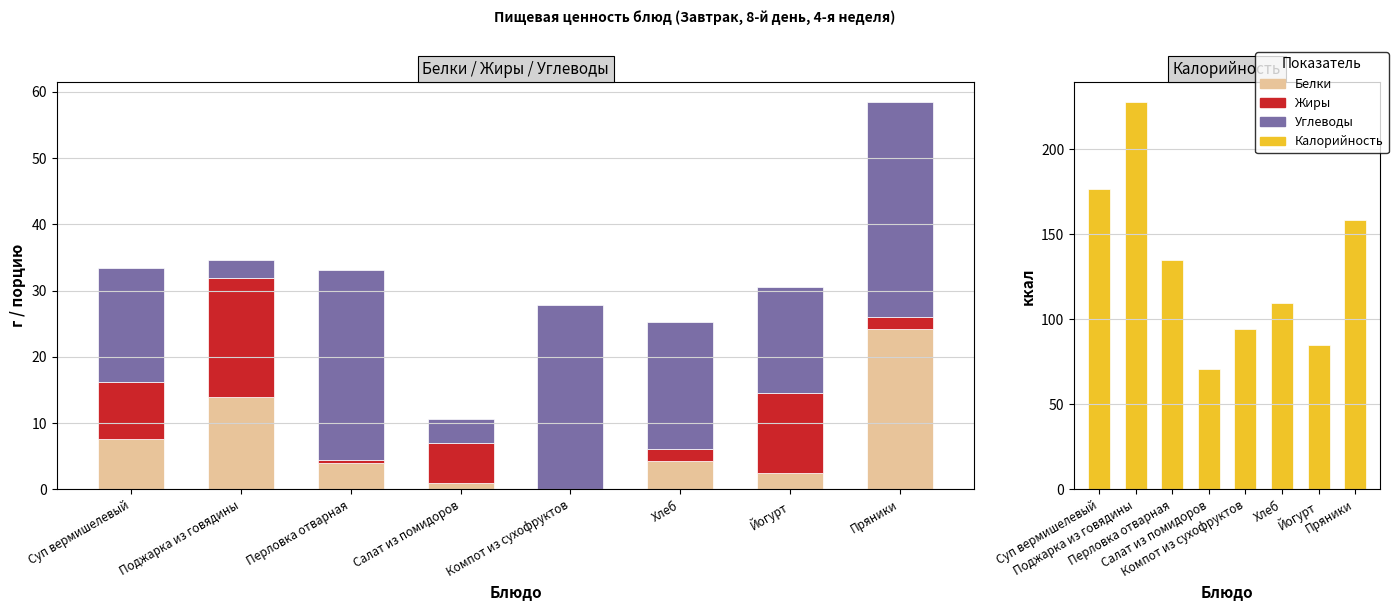

True or false: Жиры has a value of 6.1 at Салат из помидоров.

True